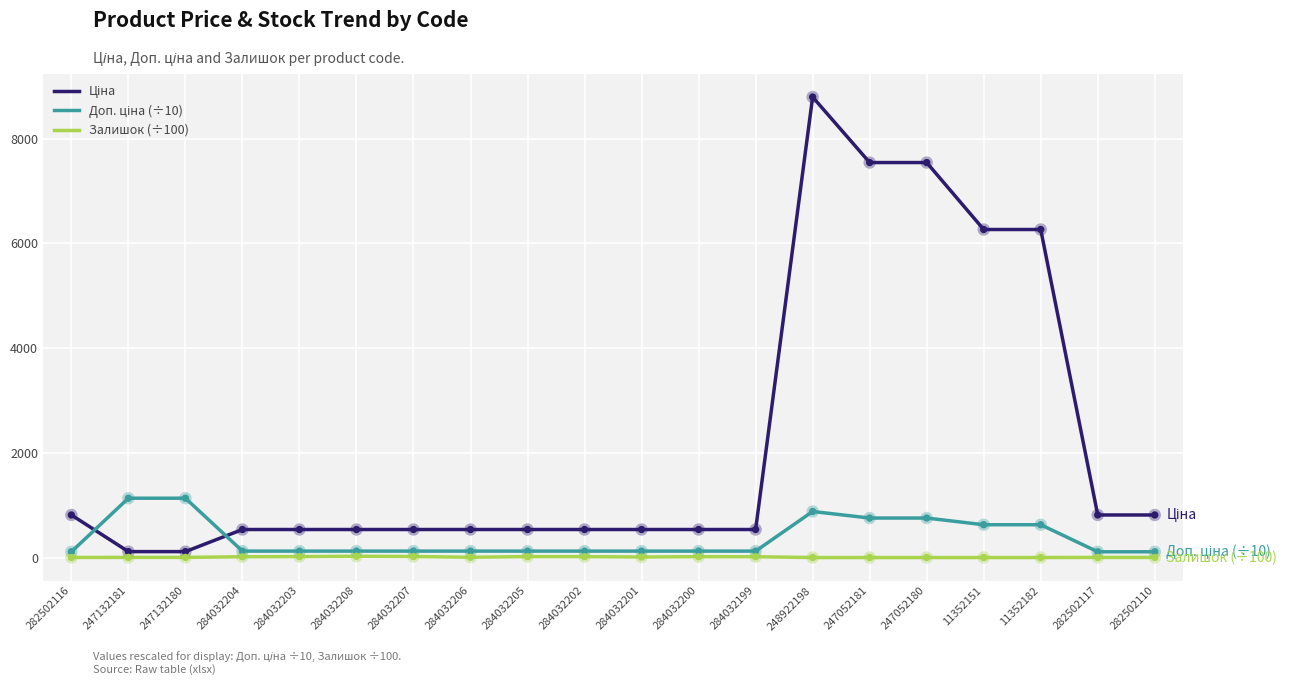

At which category is the sum across all series the highest?

248922198